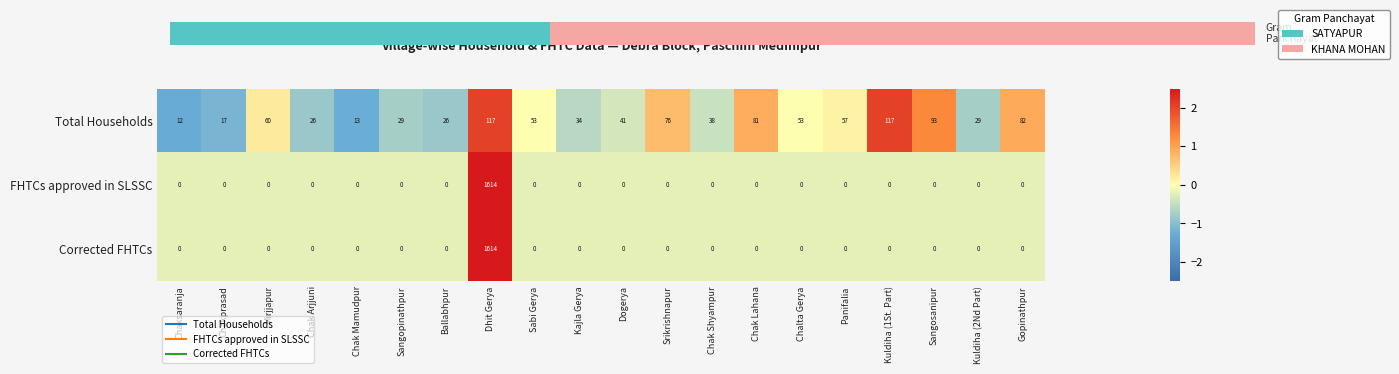

What is the difference between the maximum and minimum values in the FHTCs approved in SLSSC series?

1614